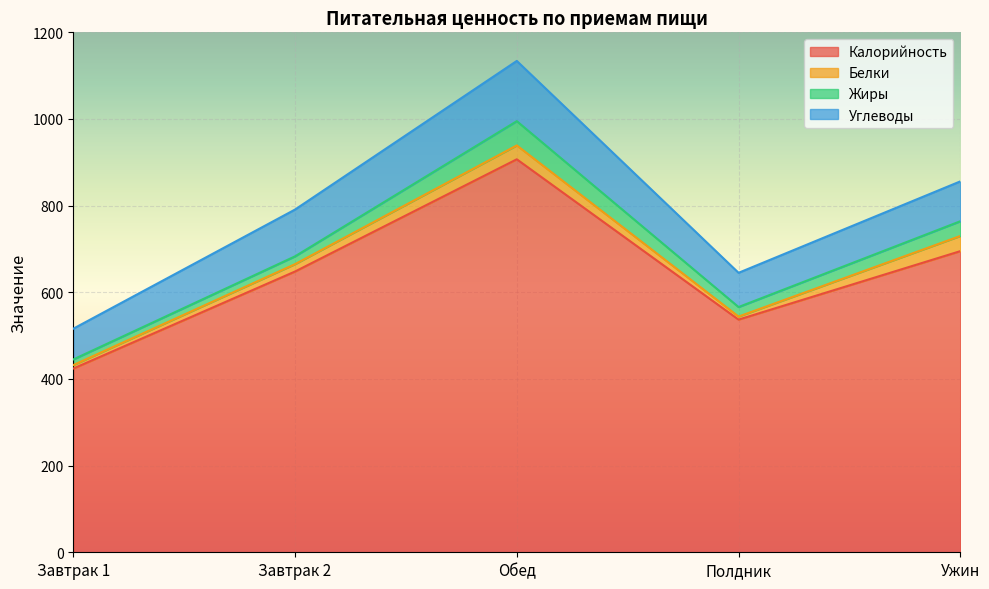

What is the minimum value shown in the chart?

7